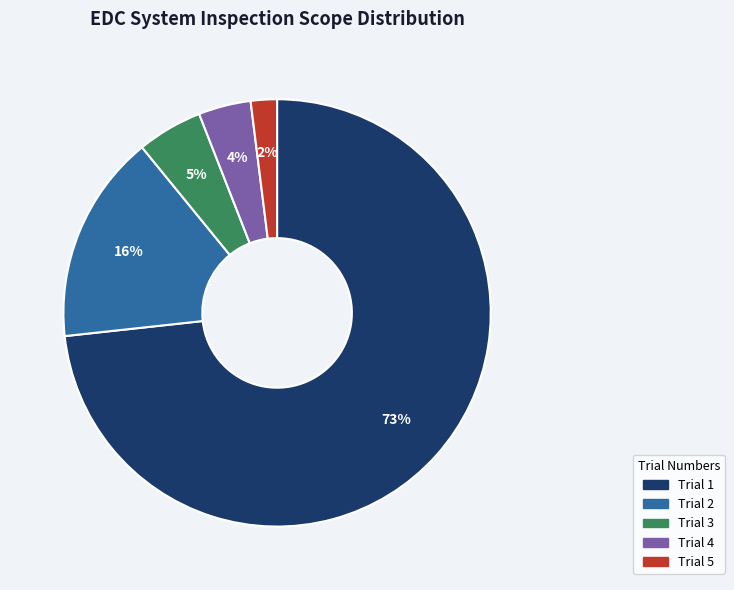

How many segments does this pie chart have?

5